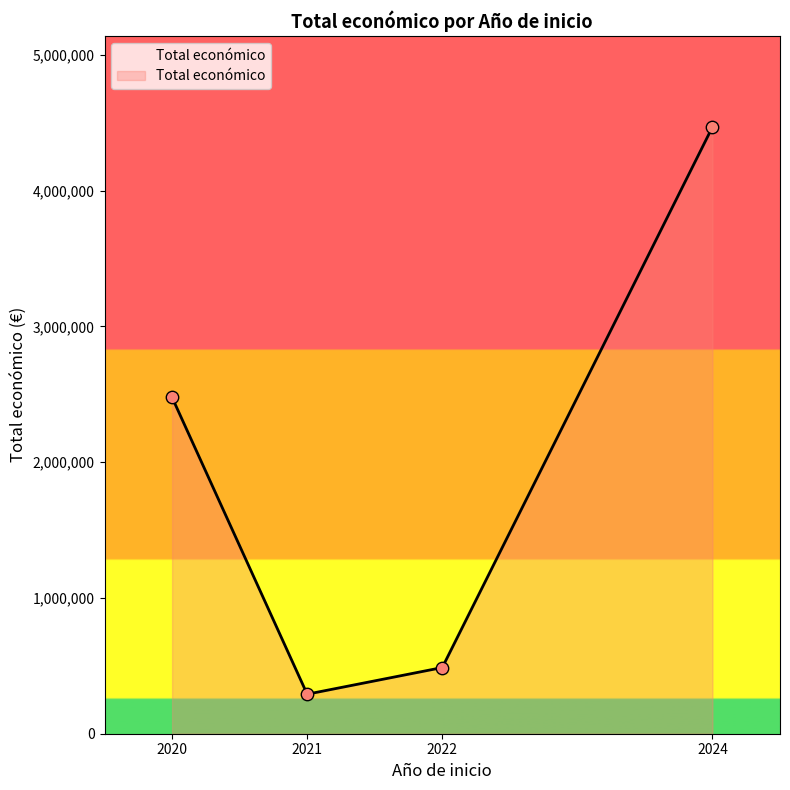

Between 2020 and 2022, which is larger?

2020